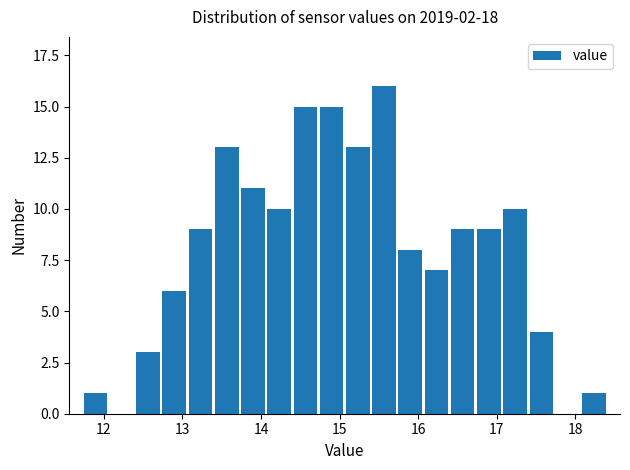

Read against the x-axis, roughly where is the centre of the tallest bar?

15.6